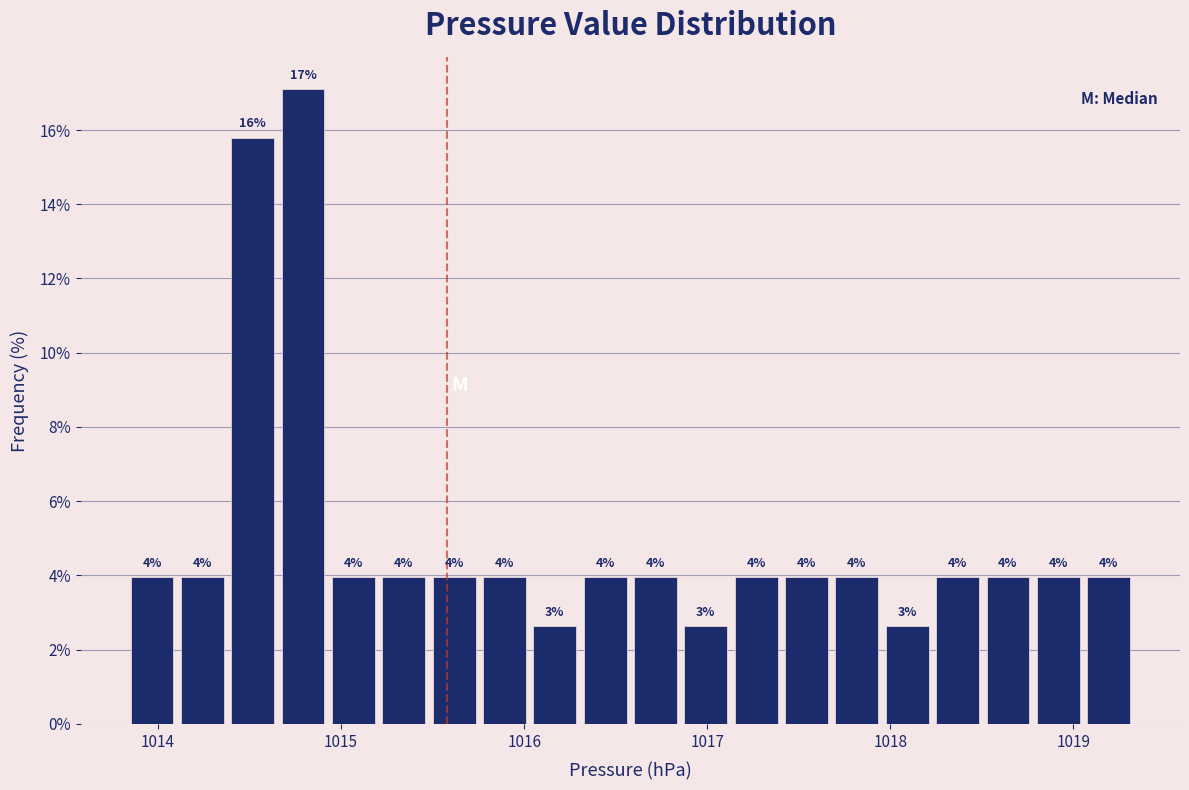

Read against the x-axis, roughly where is the centre of the tallest bar?

1014.8